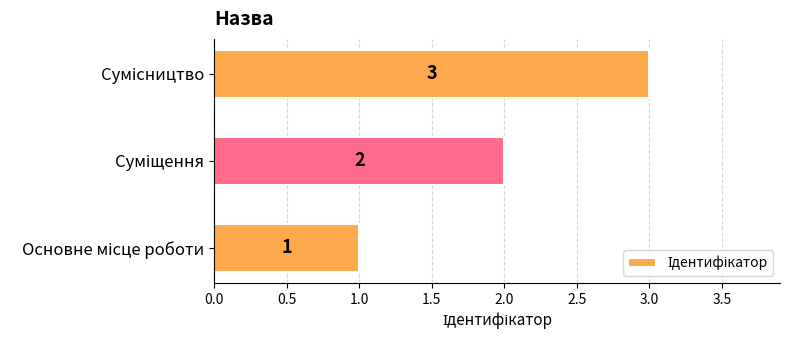

What is the greatest value displayed?

3